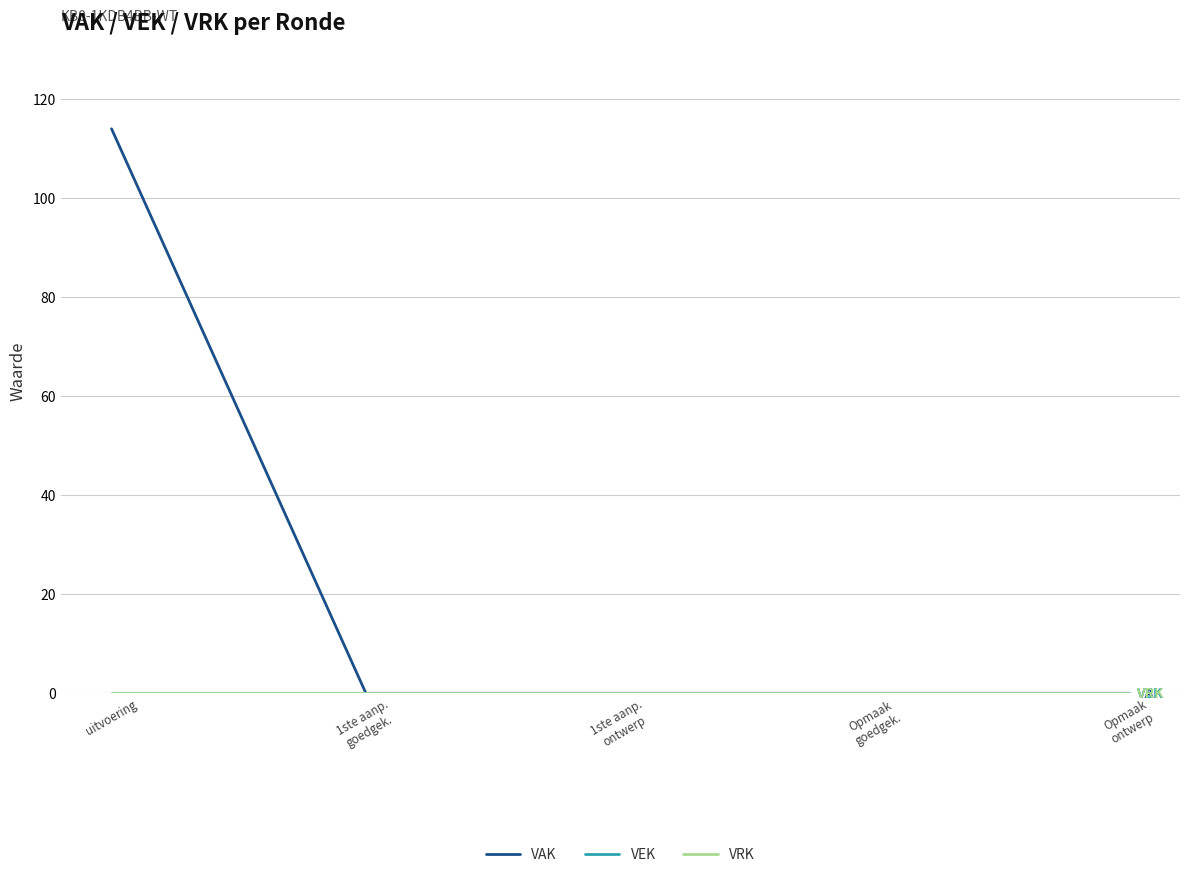

Does the chart have visible grid lines?

Yes